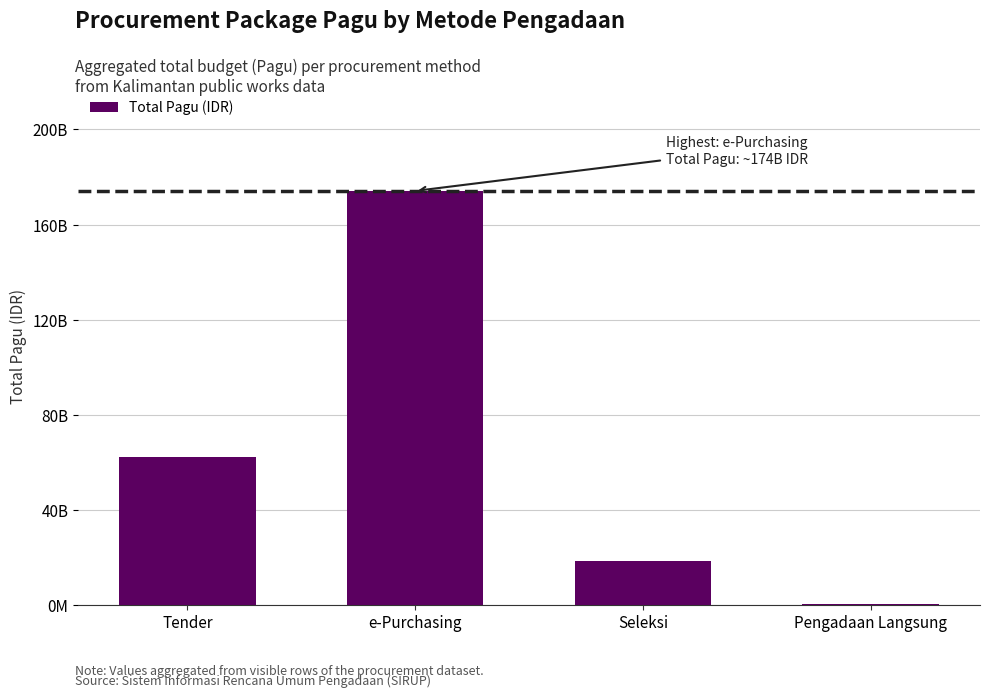

What is the average value?

63676803412